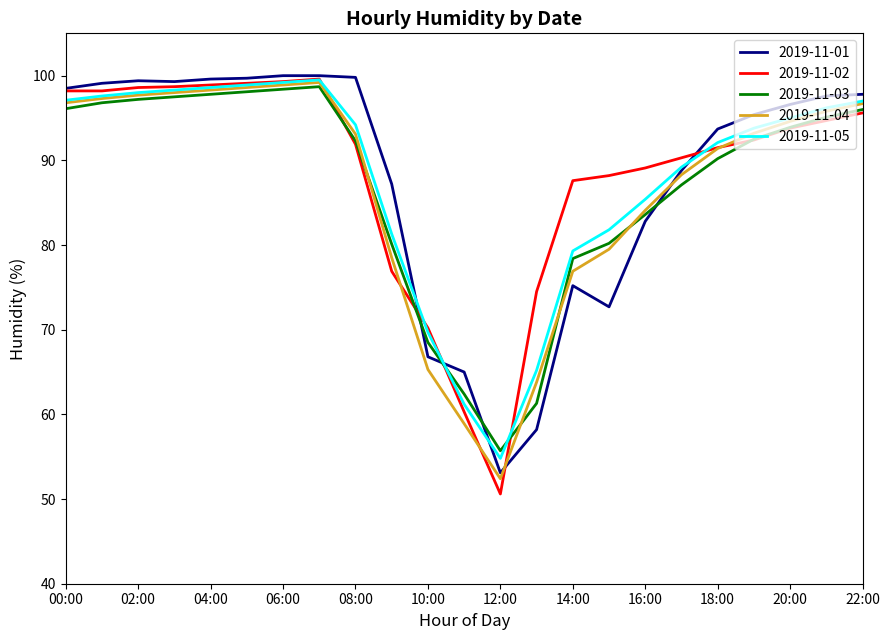

Does the chart display data point markers on the line(s)?

No